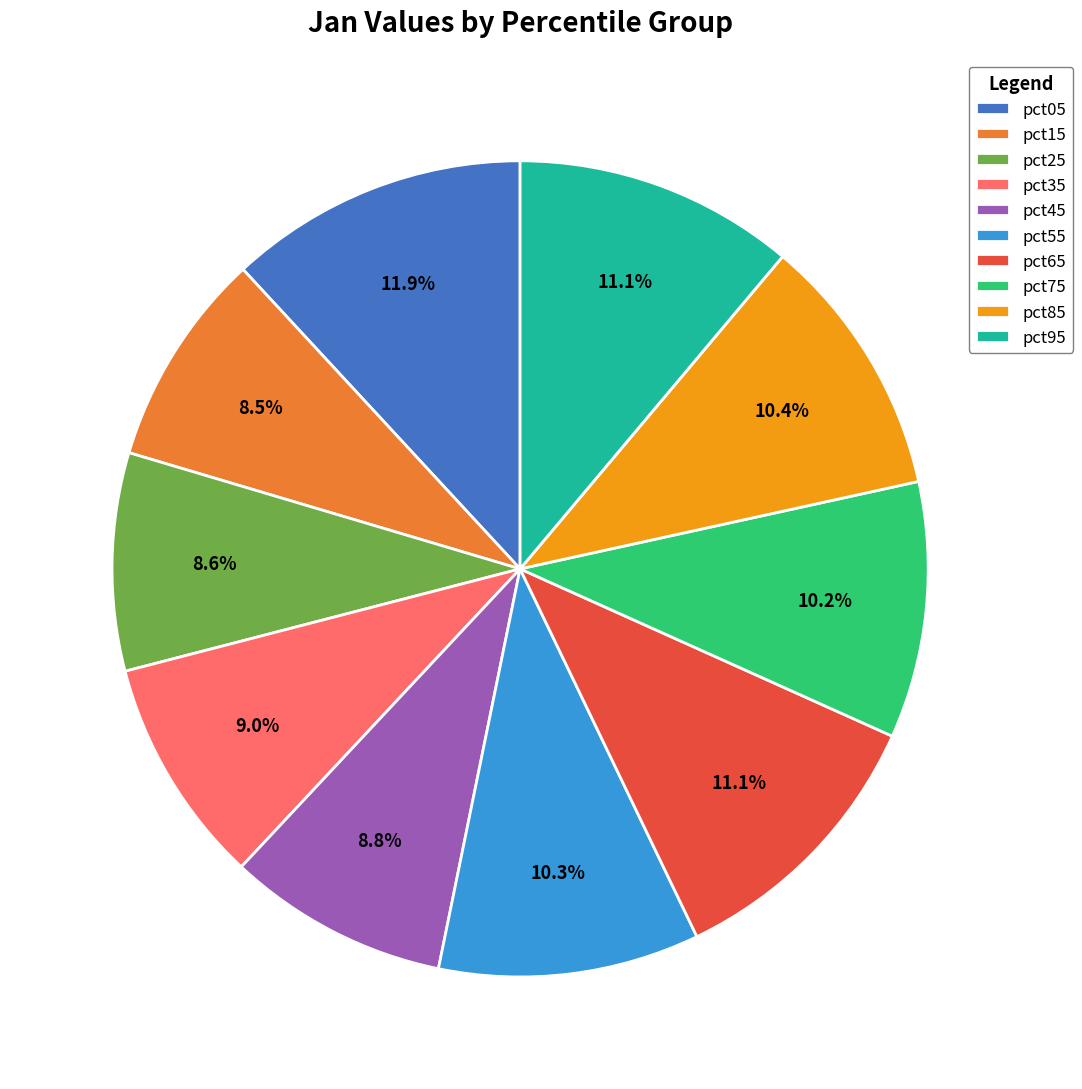

Is it true that pct65 is 17% of the pie?

False